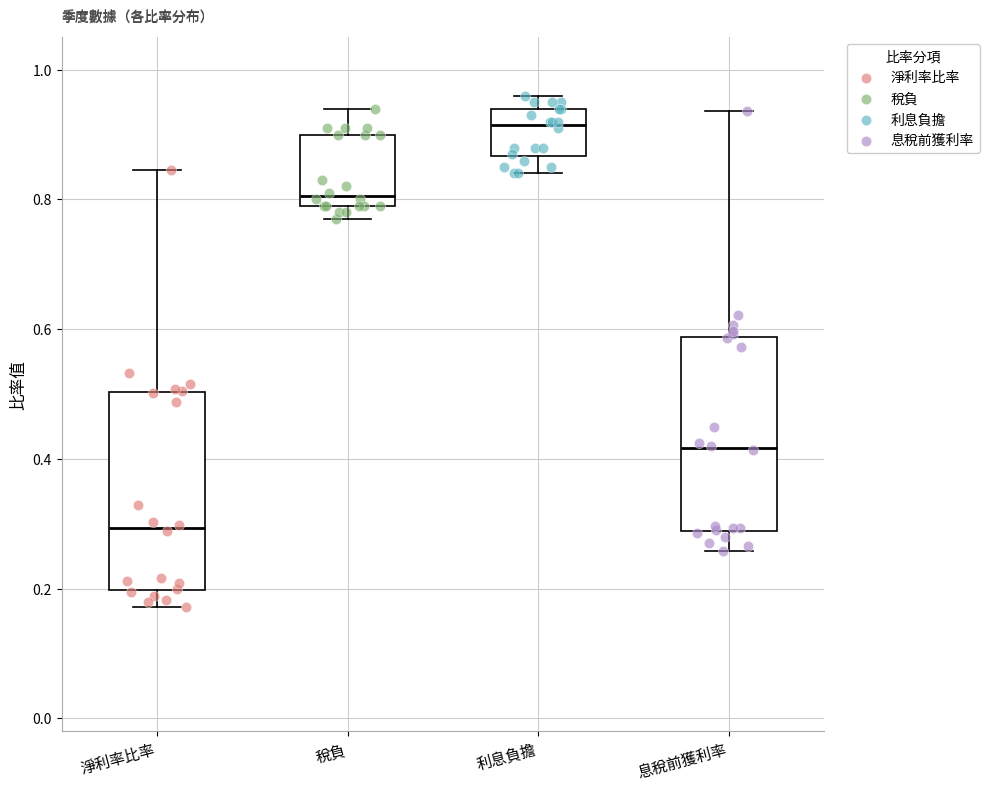

Reading left to right, read every box against the y-axis: the position of its median line, the range the box covers, and the ends of its whiskers. The values are not printed on the chart, so give them approximately, as read against the axis.

淨利率比率: median 0.30, box 0.20 to 0.50, whiskers 0.18 to 0.84
稅負: median 0.80 (just above the box's lower edge), box 0.80 to 0.90, whiskers 0.78 to 0.94
利息負擔: median 0.92, box 0.86 to 0.94, whiskers 0.84 to 0.96
息稅前獲利率: median 0.42, box 0.28 to 0.58, whiskers 0.26 to 0.94